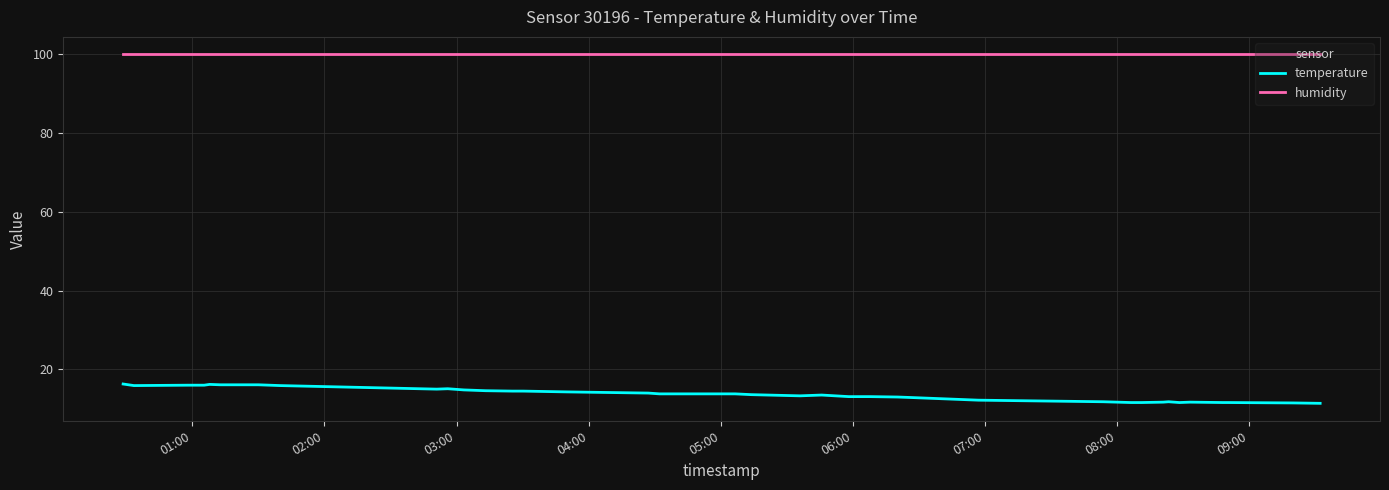

True or false: humidity and temperature cross at least once.

False